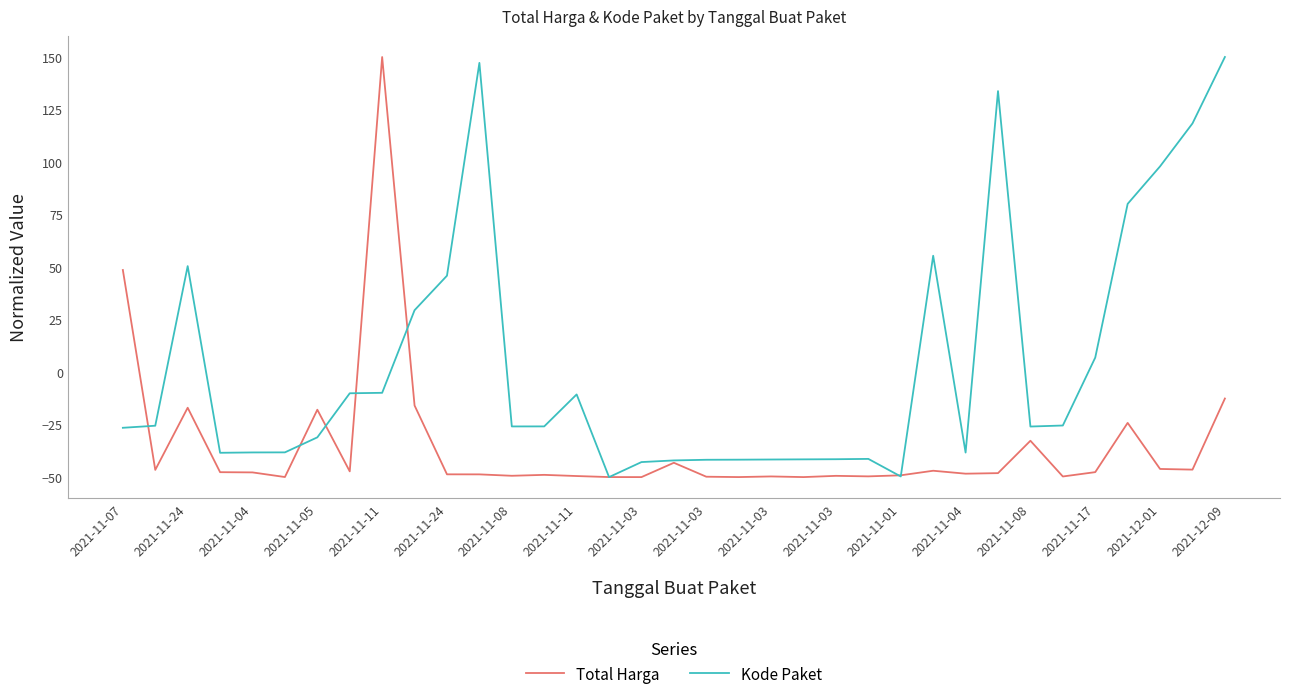

How many negative values does the Total Harga series have?

33